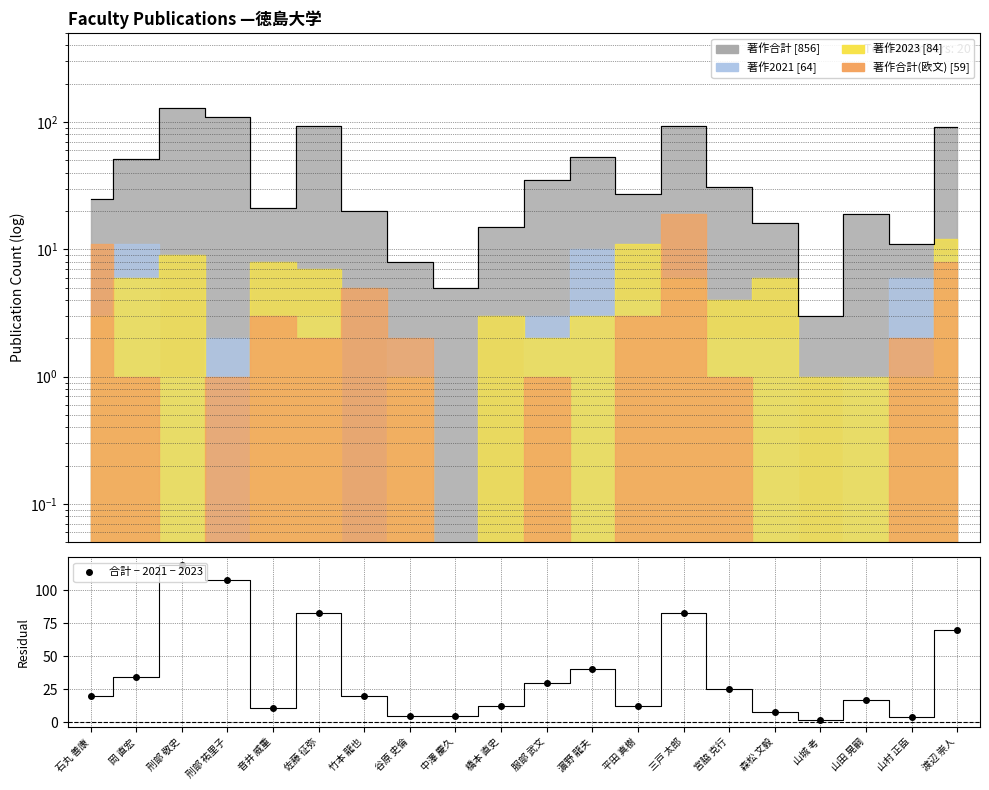

What is the value of the 3rd point from the left?

119